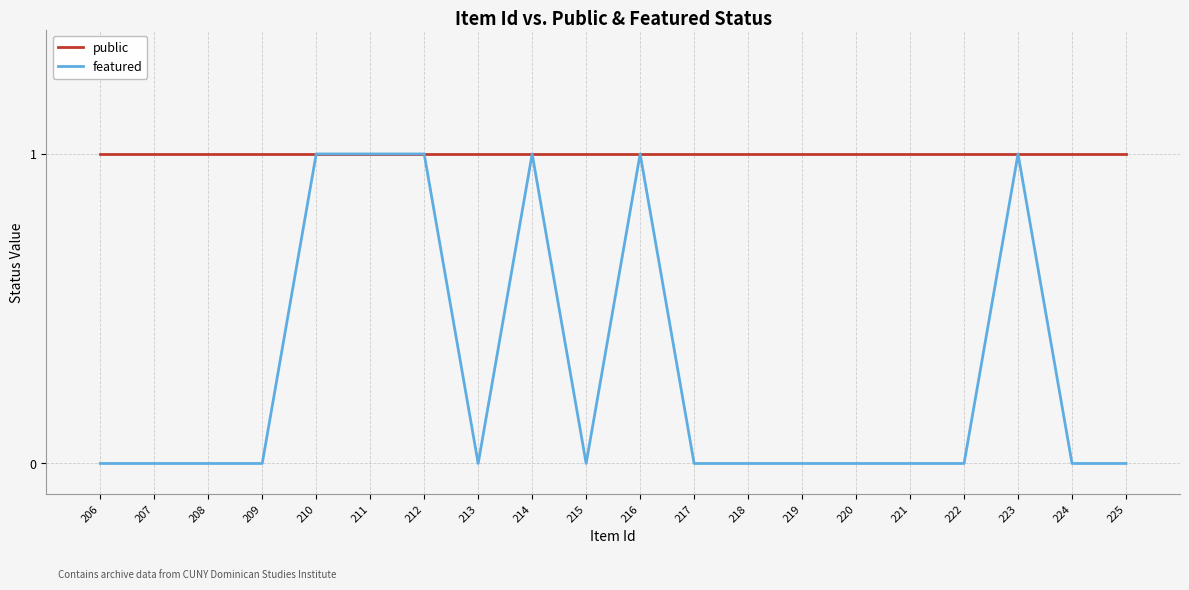

What is the sum of all public values?

20